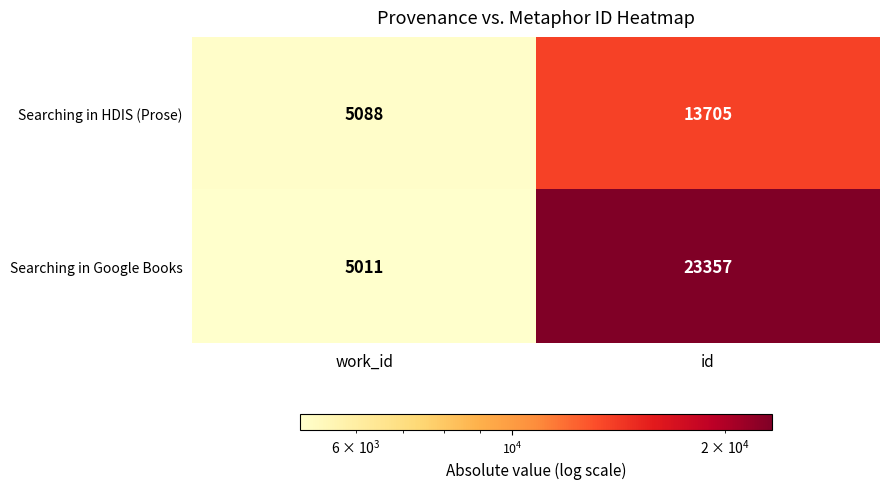

Where is Searching in Google Books nearest to the value 14184?

work_id